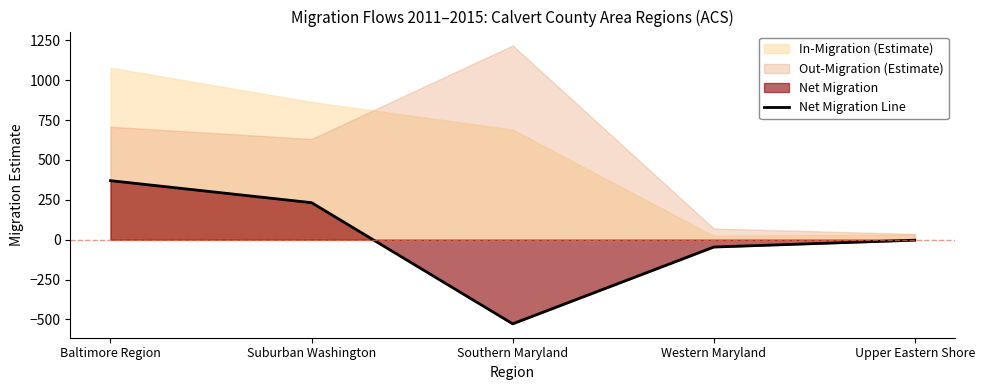

Reading left to right, extract all data points from this chart.

Baltimore Region=370	Suburban Washington=232	Southern Maryland=-527	Western Maryland=-46	Upper Eastern Shore=-3